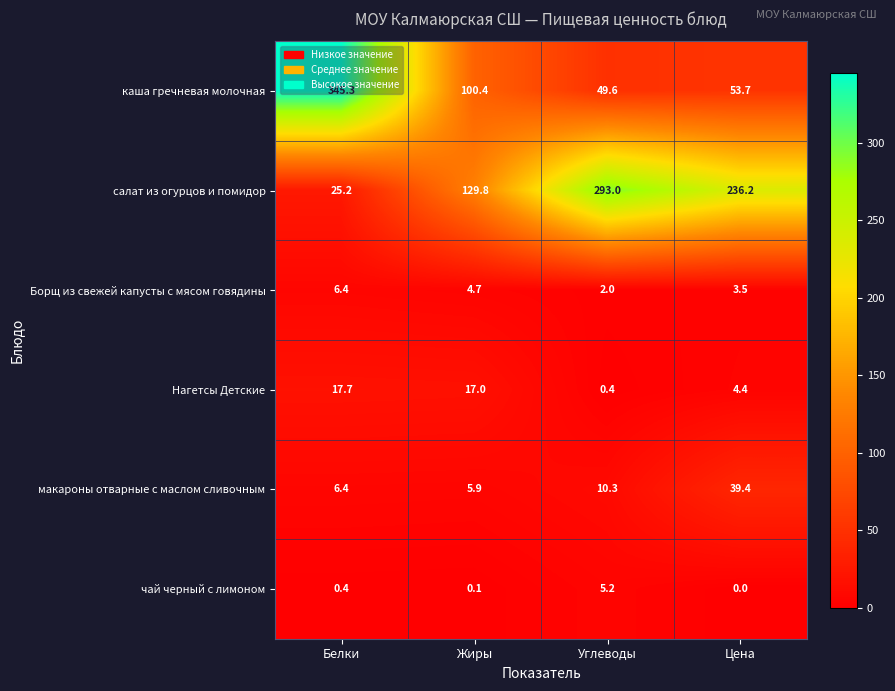

Which category has the lowest value in the Борщ из свежей капусты с мясом говядины series?

Углеводы